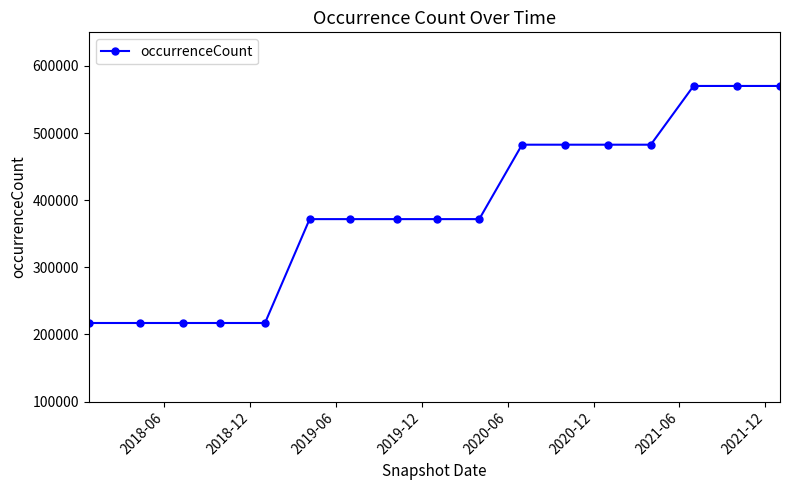

How many values are between 217057 and 482640?

14